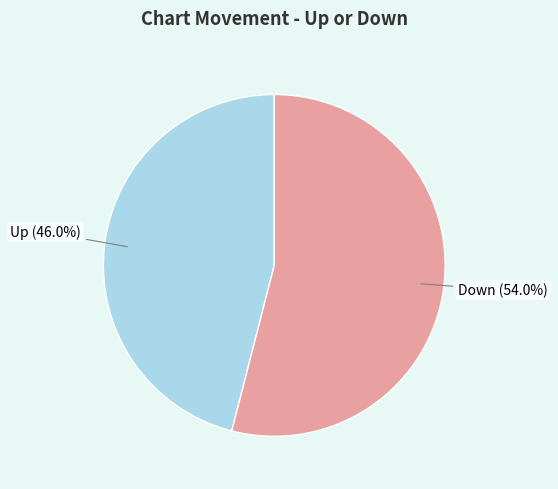

To the nearest percent, what portion does Up represent?

46%